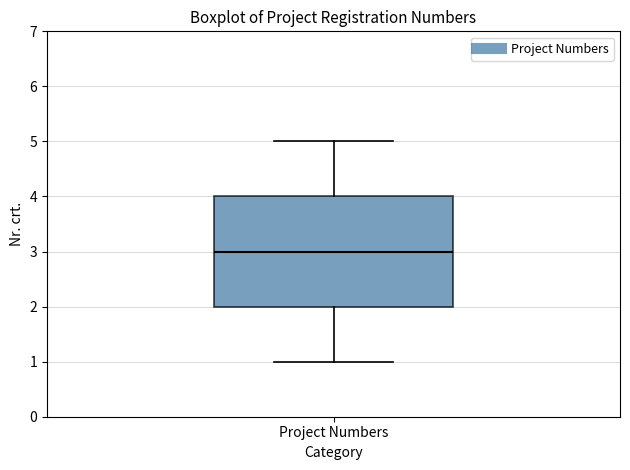

Where does the lower whisker of the box for Project Numbers end on the y-axis? The values are not printed on the chart, so give them approximately, as read against the axis.

1